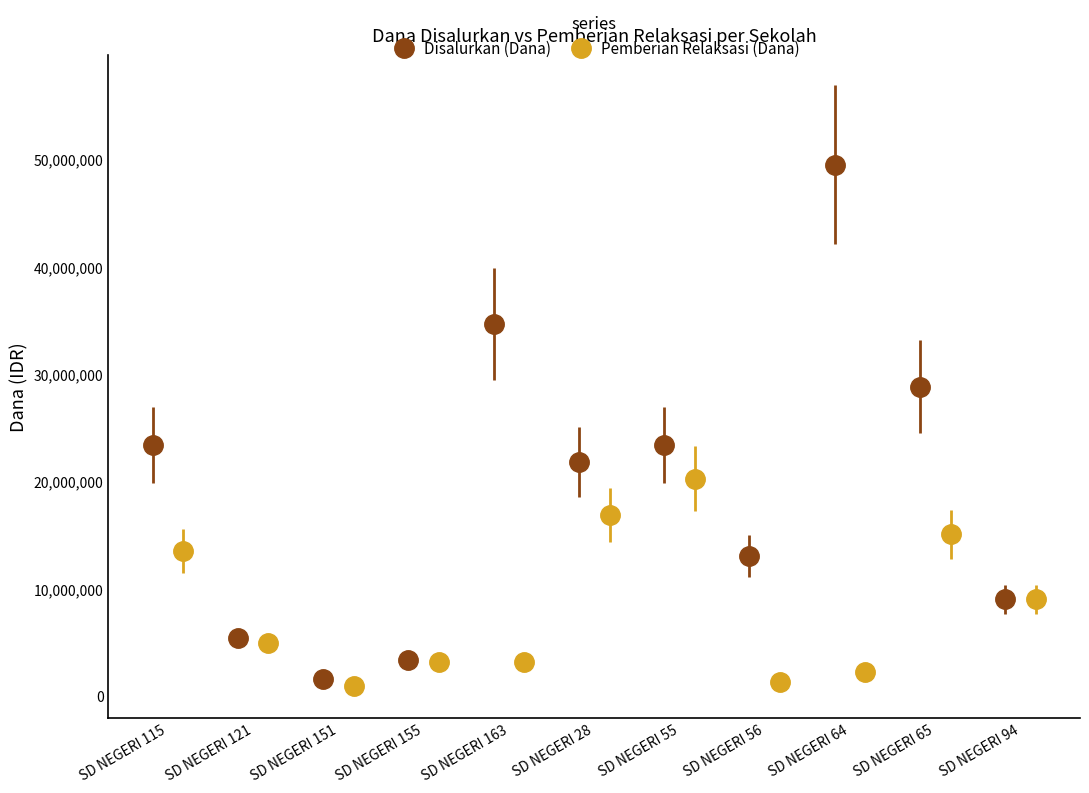

Which category has the highest value across all series?

SD NEGERI 64